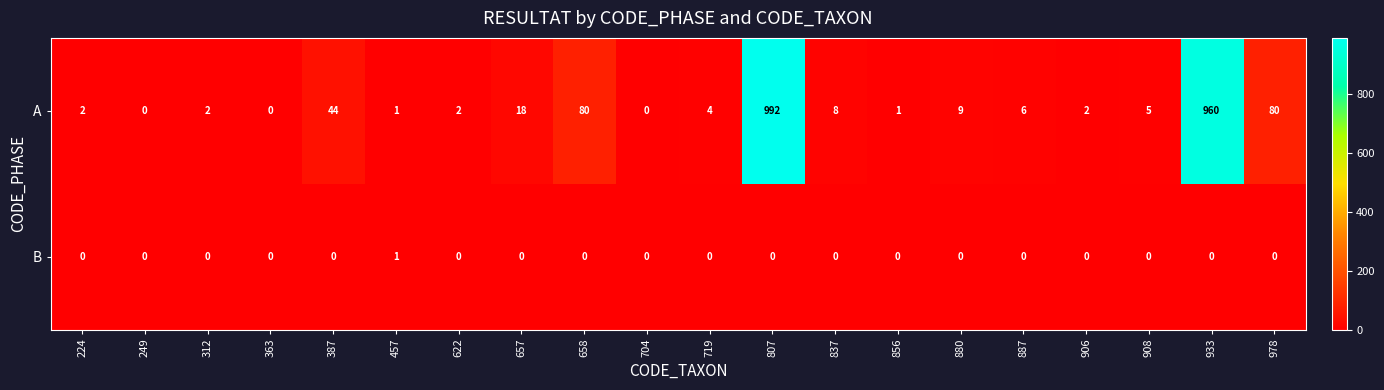

What is the maximum value shown in the chart?

992